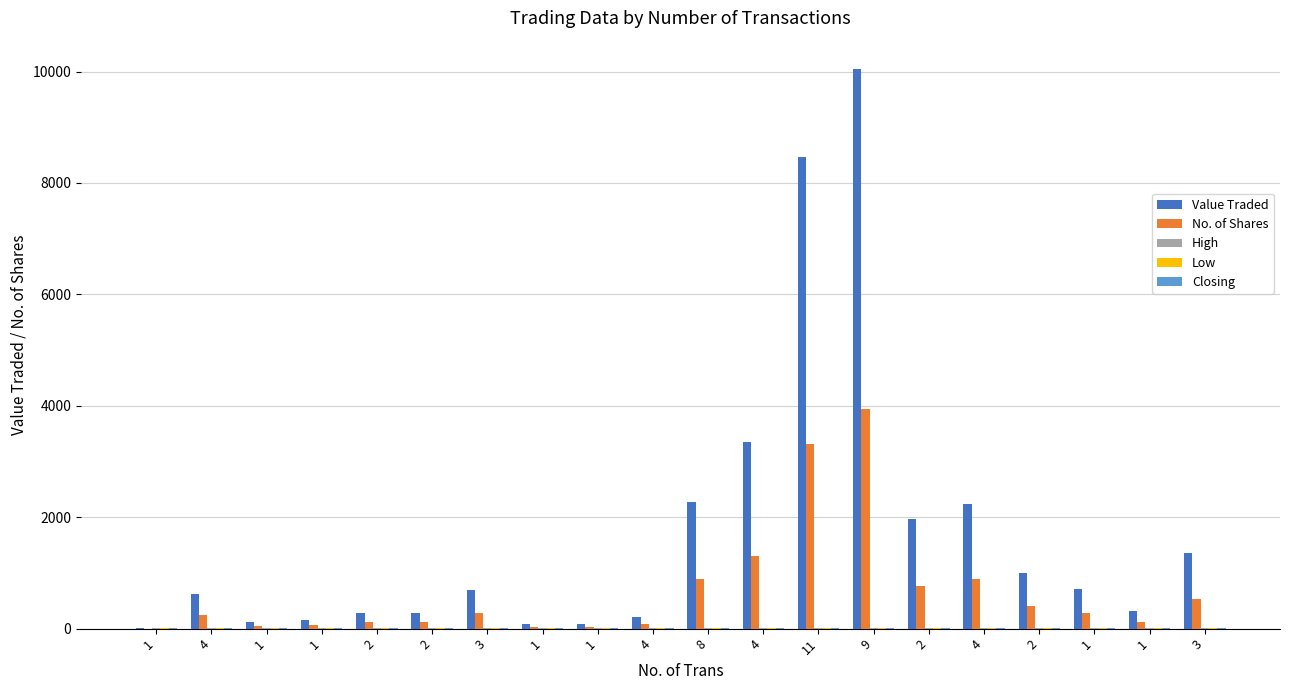

What is the label of the 12th bar from the right?

1